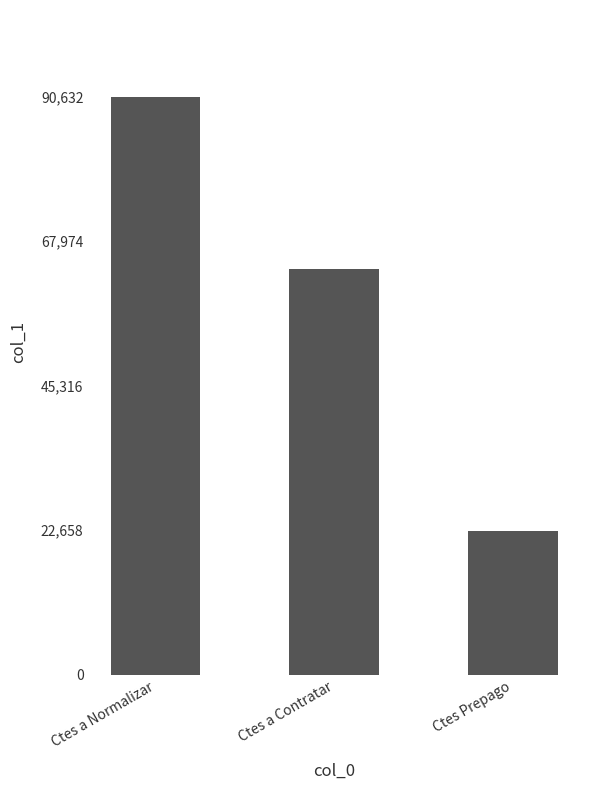

Reading right to left, extract all data points from this chart.

Ctes Prepago=22573.6	Ctes a Contratar=63663.5	Ctes a Normalizar=90632.4